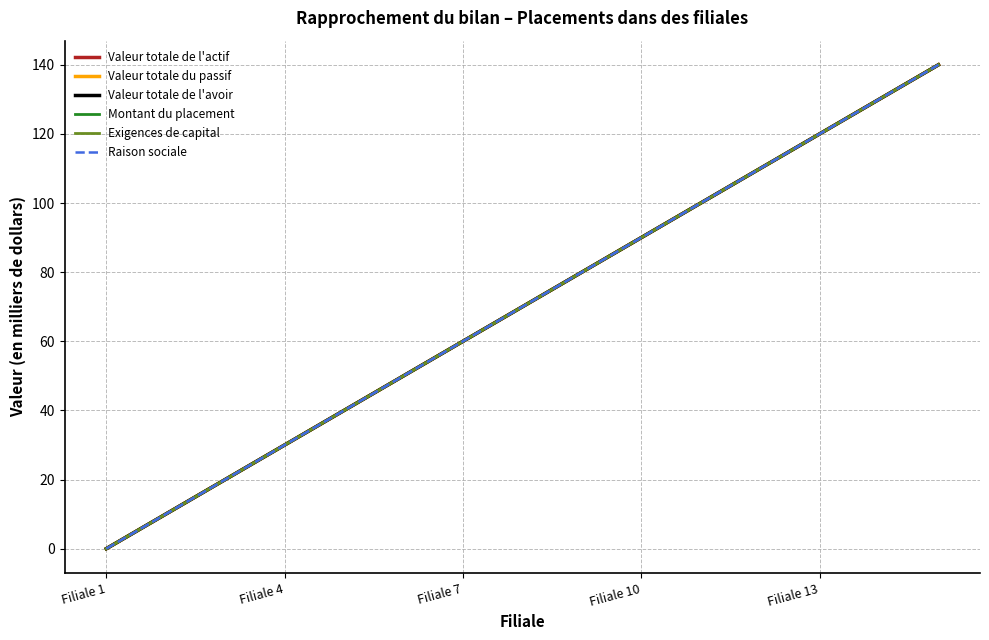

Is this an area chart (filled region under the line)?

No